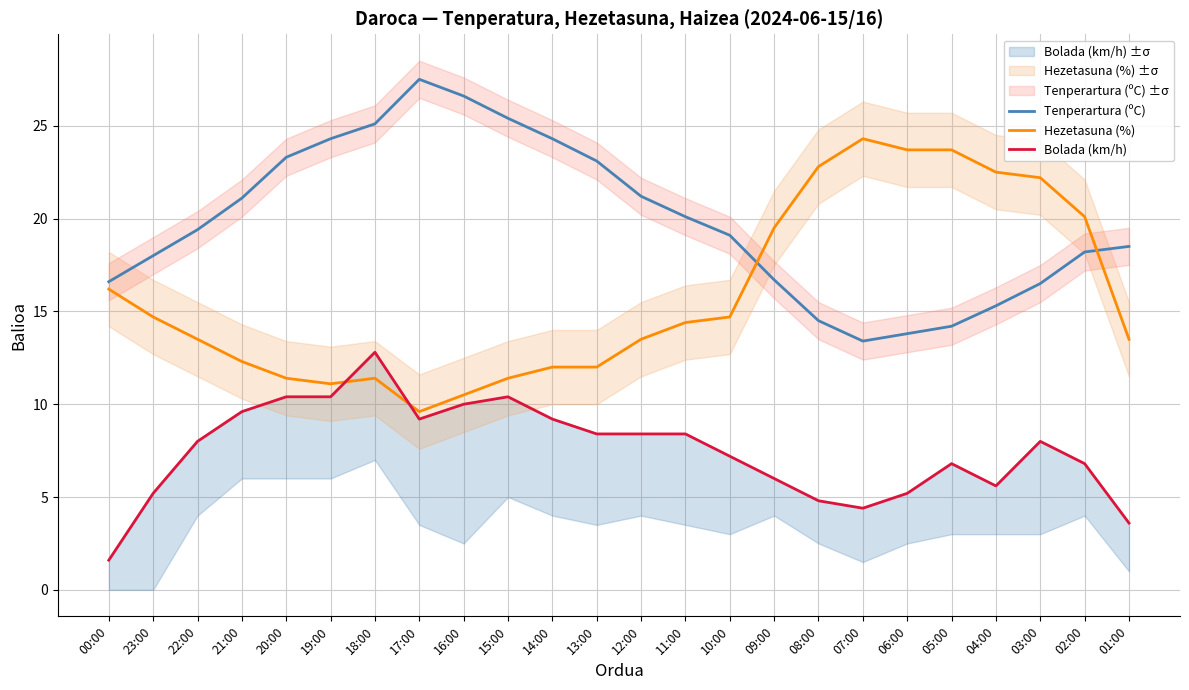

Which series has the largest range (max minus min)?

Hezetasuna (%)